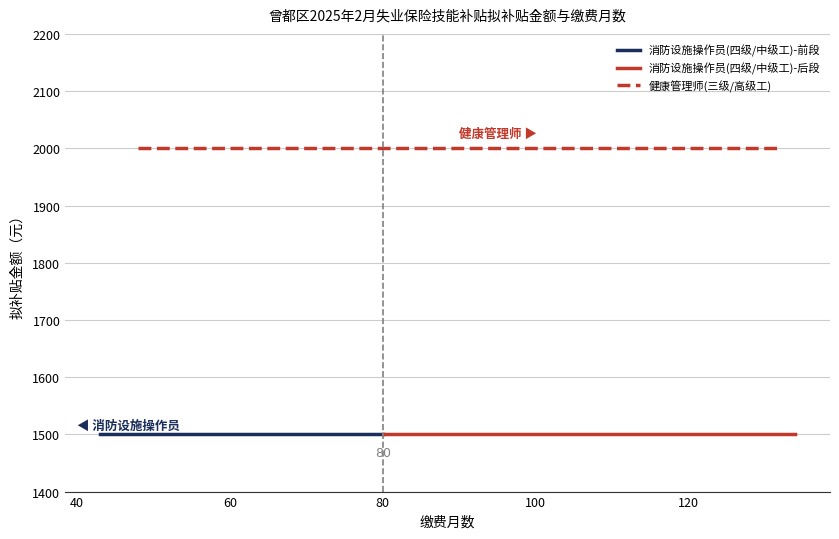

The 健康管理师(三级/高级工) series shows 2000 at 100. True or false?

True